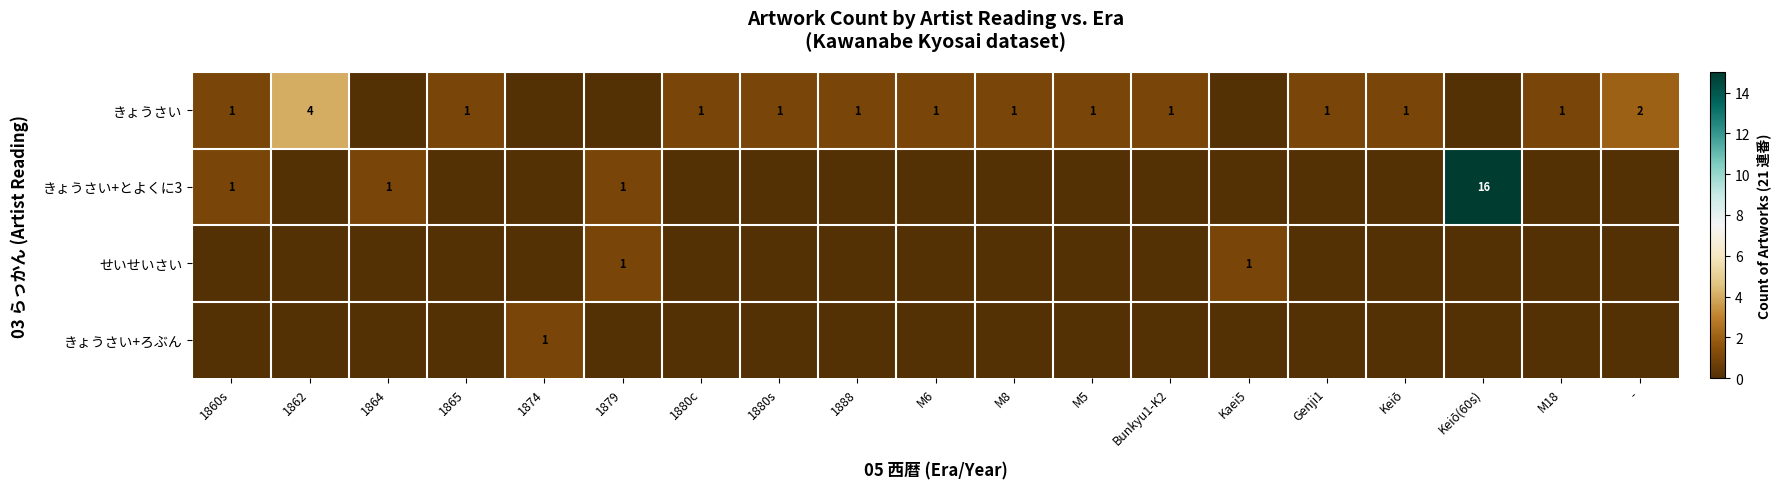

The value of きょうさい at 1865 is 2. True or false?

False